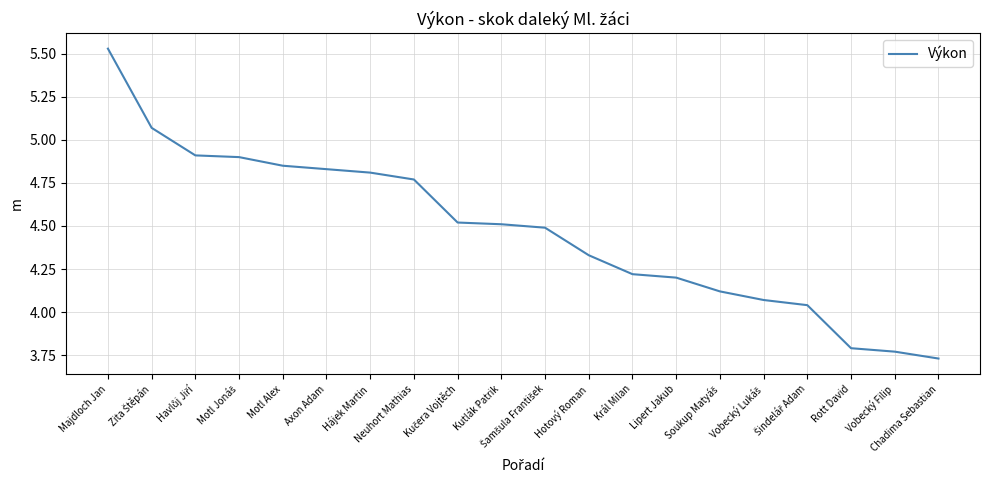

What is the difference between the maximum and second lowest values?

1.8